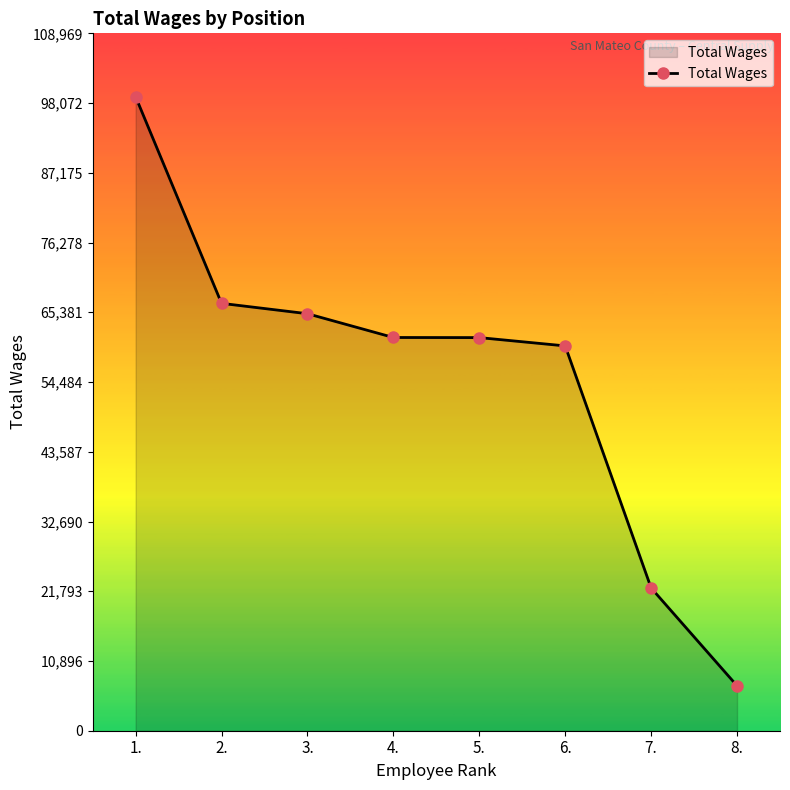

Is it true that the value at 5. is 61427?

True